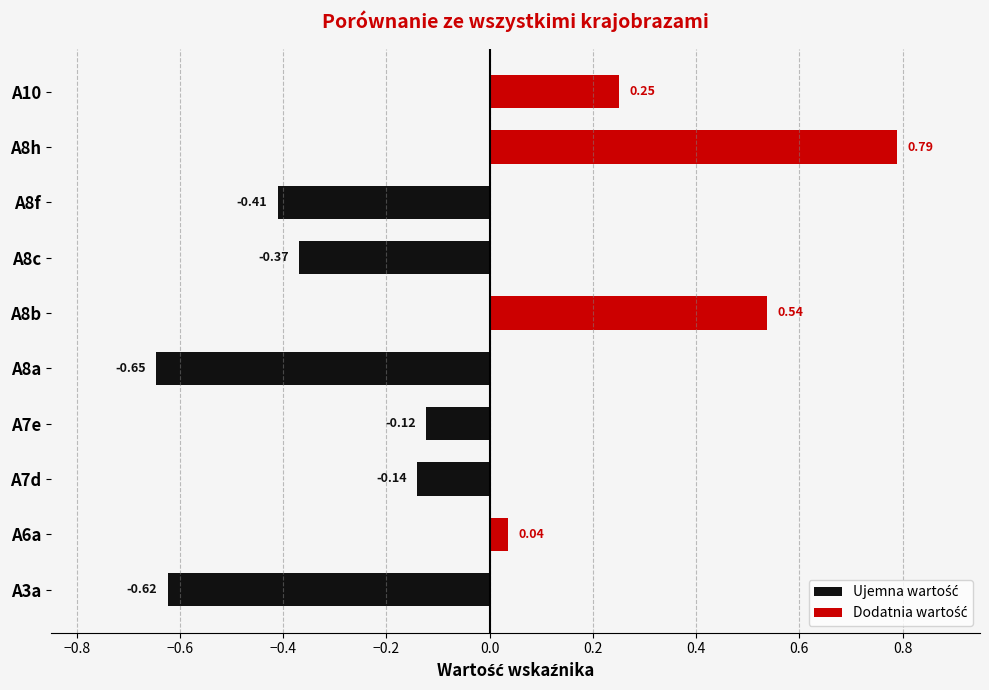

Which series has the largest range (max minus min)?

Dodatnia wartość